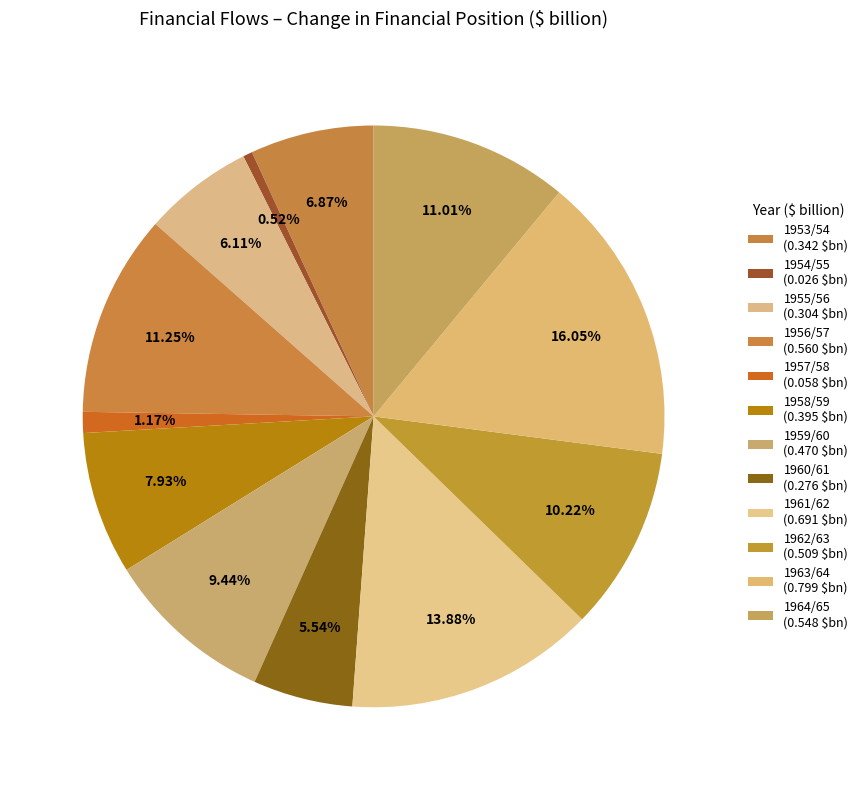

How many segments does this pie chart have?

12